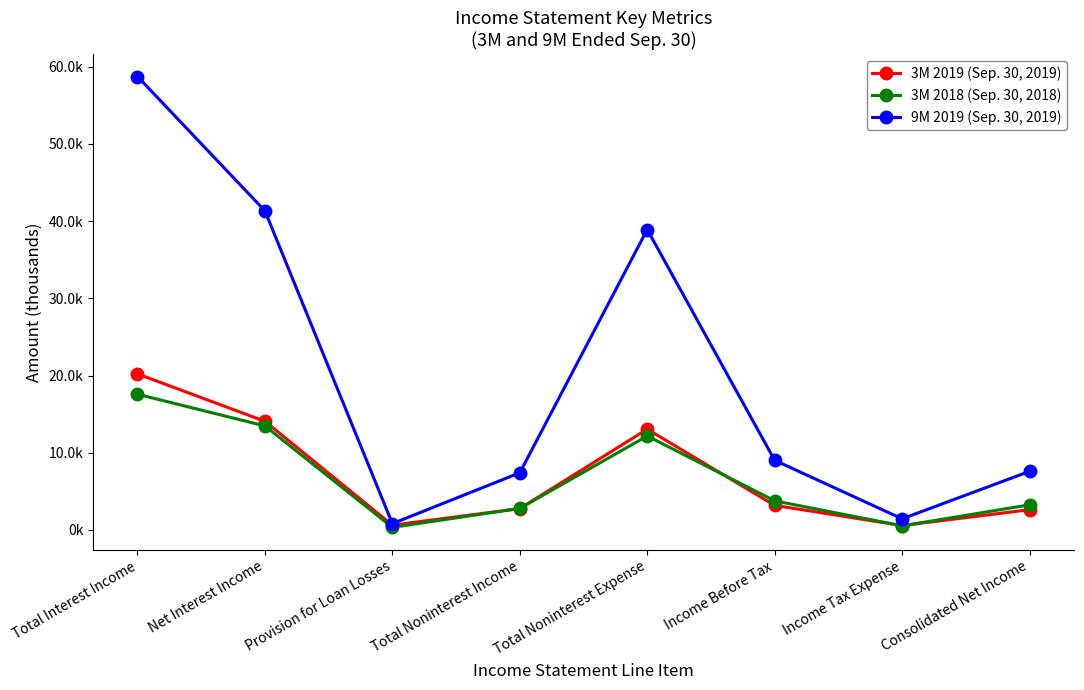

Where is the first local maximum for 3M 2019 (Sep. 30, 2019)?

Total Noninterest Expense